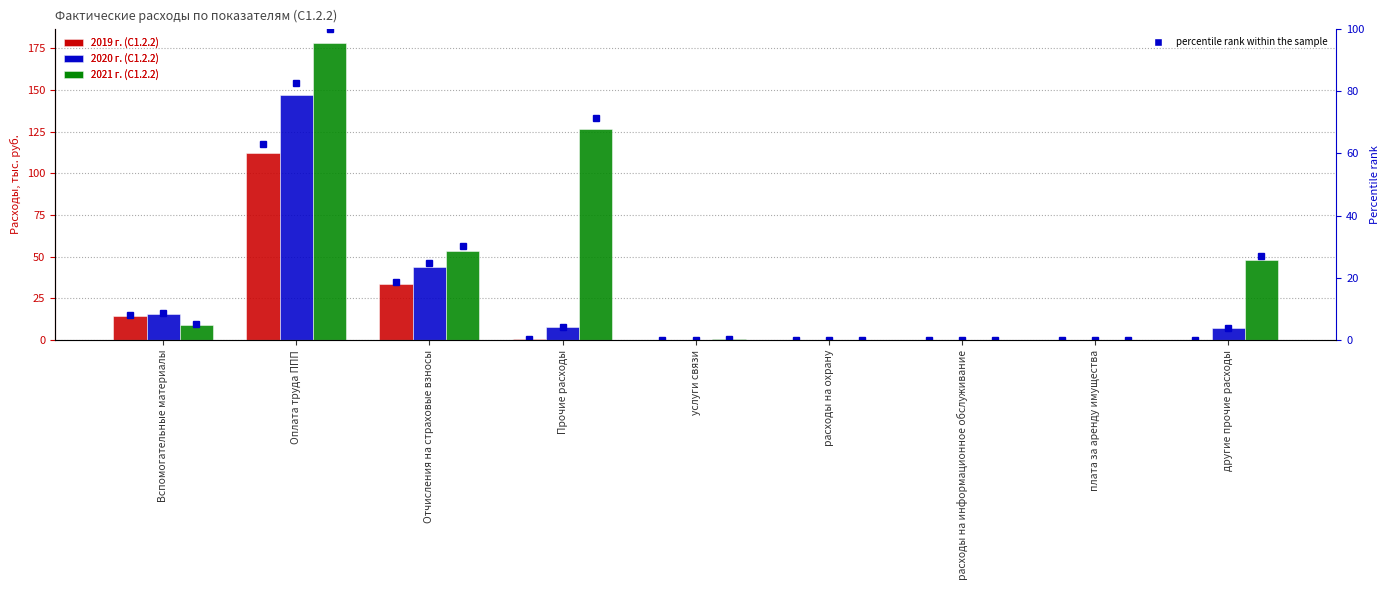

Reading right to left, what are all the values shown in this chart?

2019 г. (С1.2.2): 0.3	0.1	0.0	0.0	0.1	0.6	33.4	112.0	14.2
2020 г. (С1.2.2): 7.2	0.1	0.0	0.0	0.1	7.8	43.8	146.8	15.4
2021 г. (С1.2.2): 48.2	0.0	0.1	0.0	0.8	126.7	53.7	178.0	9.4
percentile 2019 г. (С1.2.2): 0.2	0.1	0.0	0.0	0.0	0.3	18.8	62.9	8.0
percentile 2020 г. (С1.2.2): 4.0	0.1	0.0	0.0	0.1	4.4	24.6	82.5	8.6
percentile 2021 г. (С1.2.2): 27.1	0.0	0.0	0.0	0.5	71.2	30.2	100.0	5.3